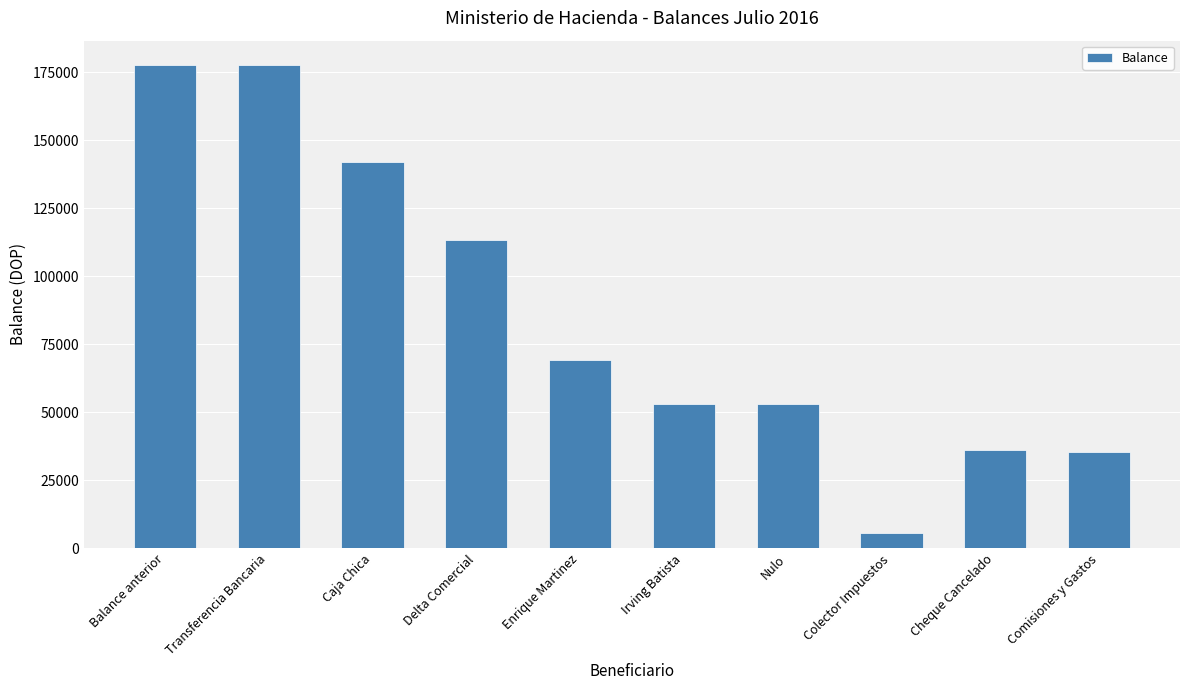

The value at Enrique Martinez is 69175.6. True or false?

True